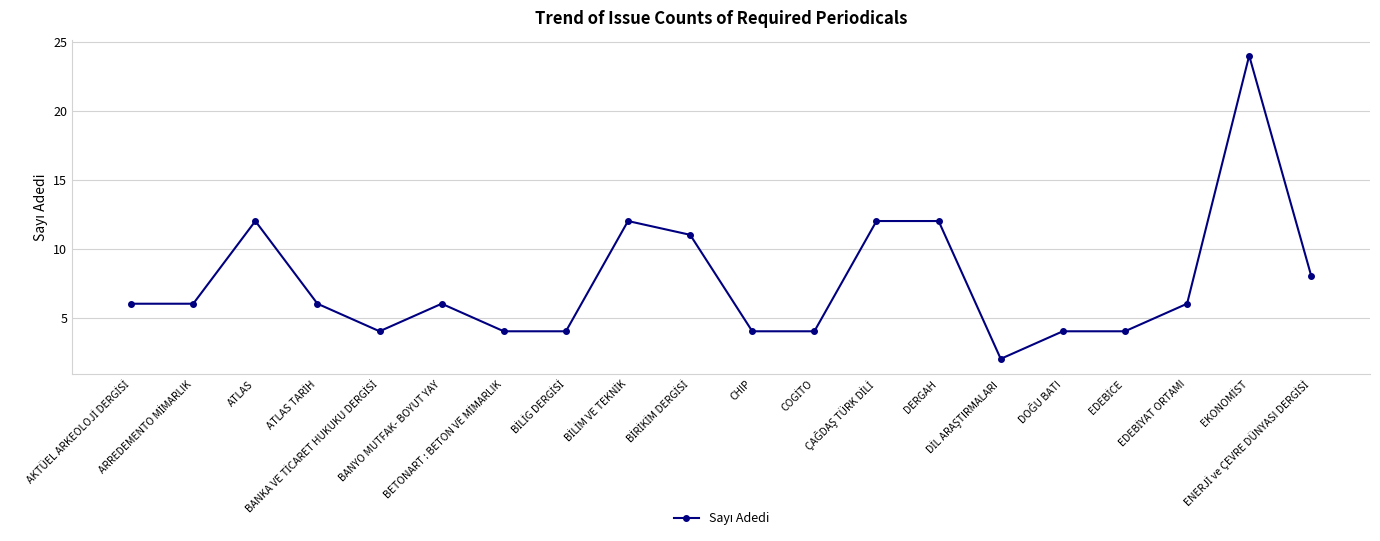

True or false: the data shows 4 at BANYO MUTFAK- BOYUT YAY.

False